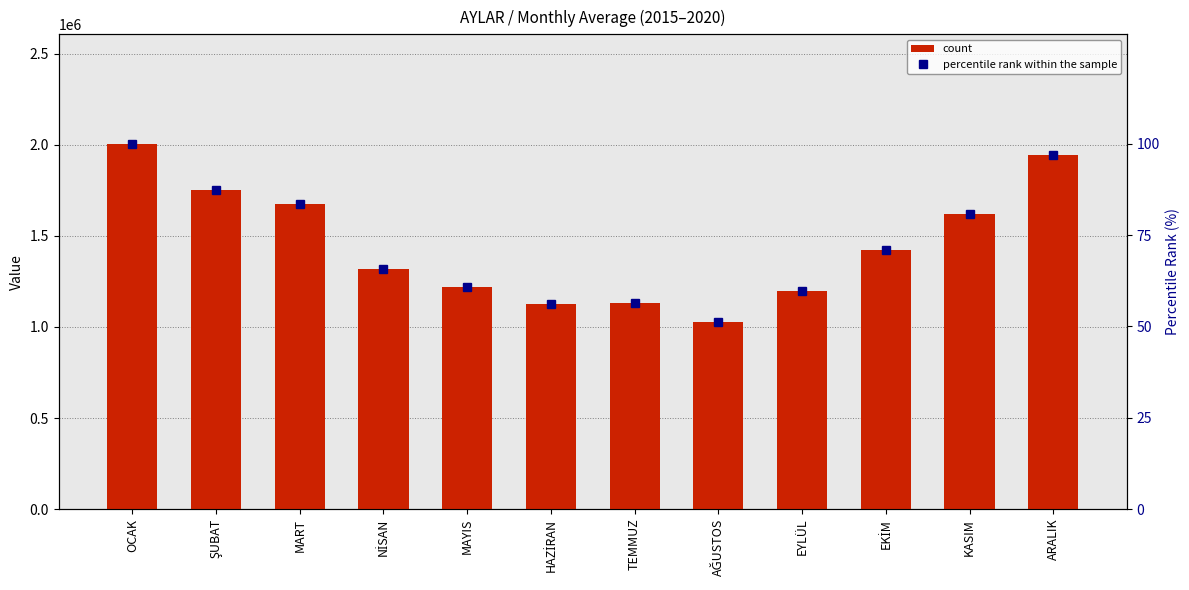

What position from the right is MAYIS?

8